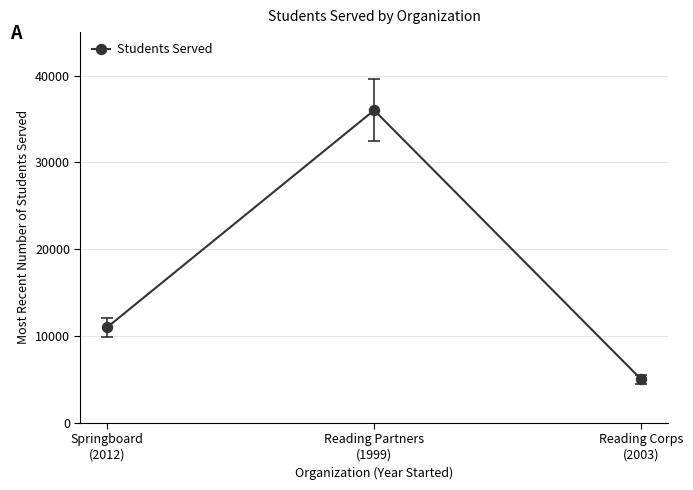

What is the change in value from Reading Partners
(1999) to Reading Corps
(2003)?

-31000